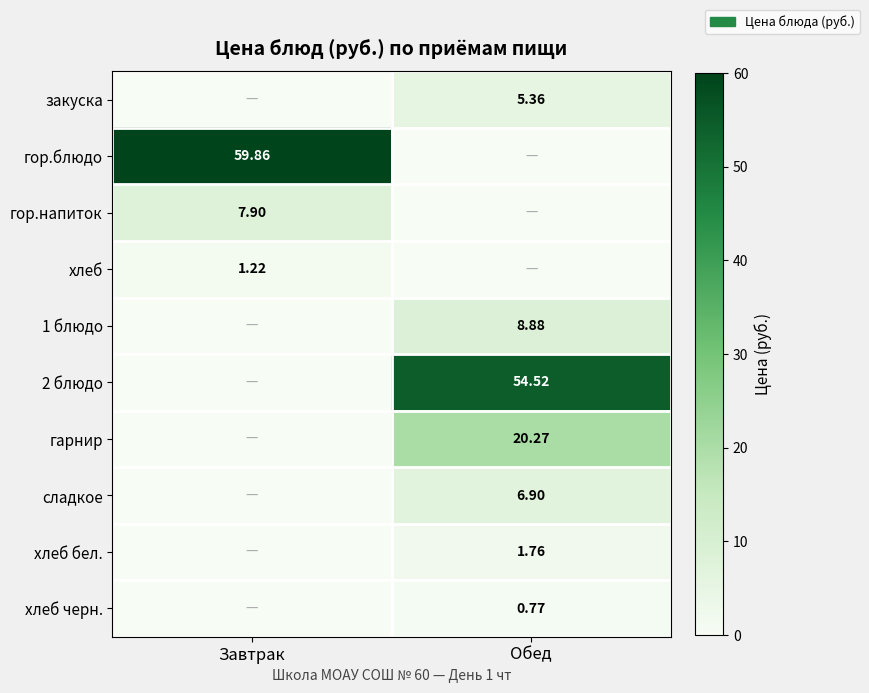

True or false: закуска has a value of 5.4 at Обед.

True